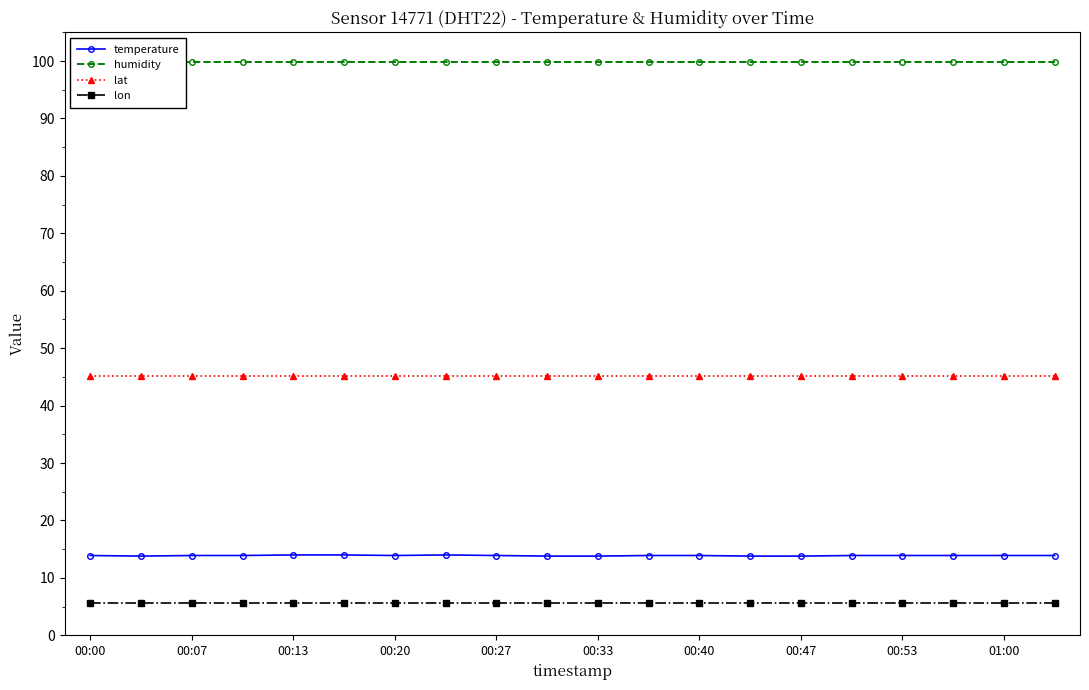

The temperature series shows 13.9 at 00:53. True or false?

True